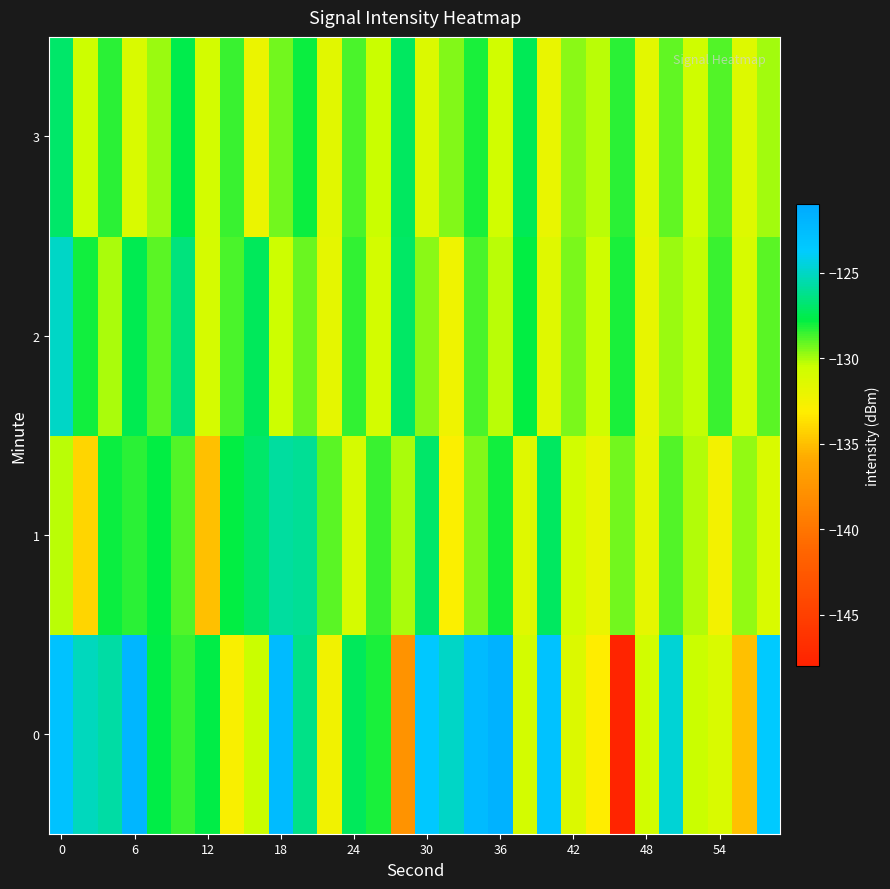

List the series in order of their peak value, lowest first.

3, 1, 2, 0